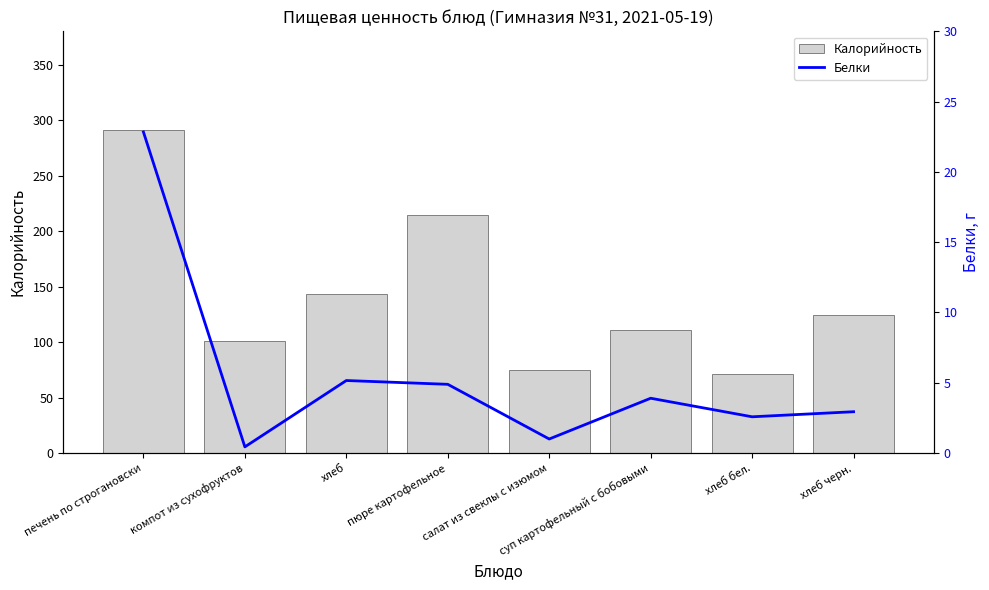

What position from the right is хлеб черн.?

1